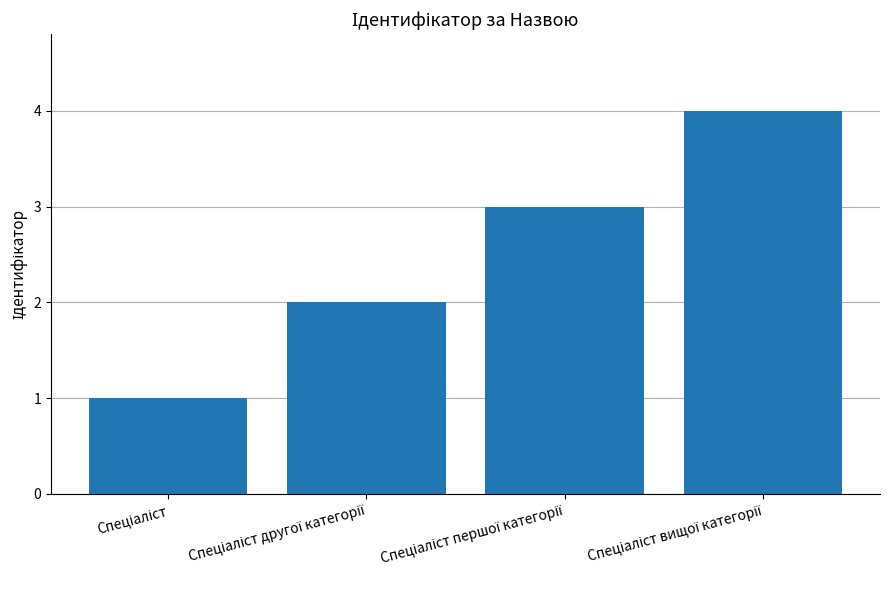

What is the sum of all values?

10